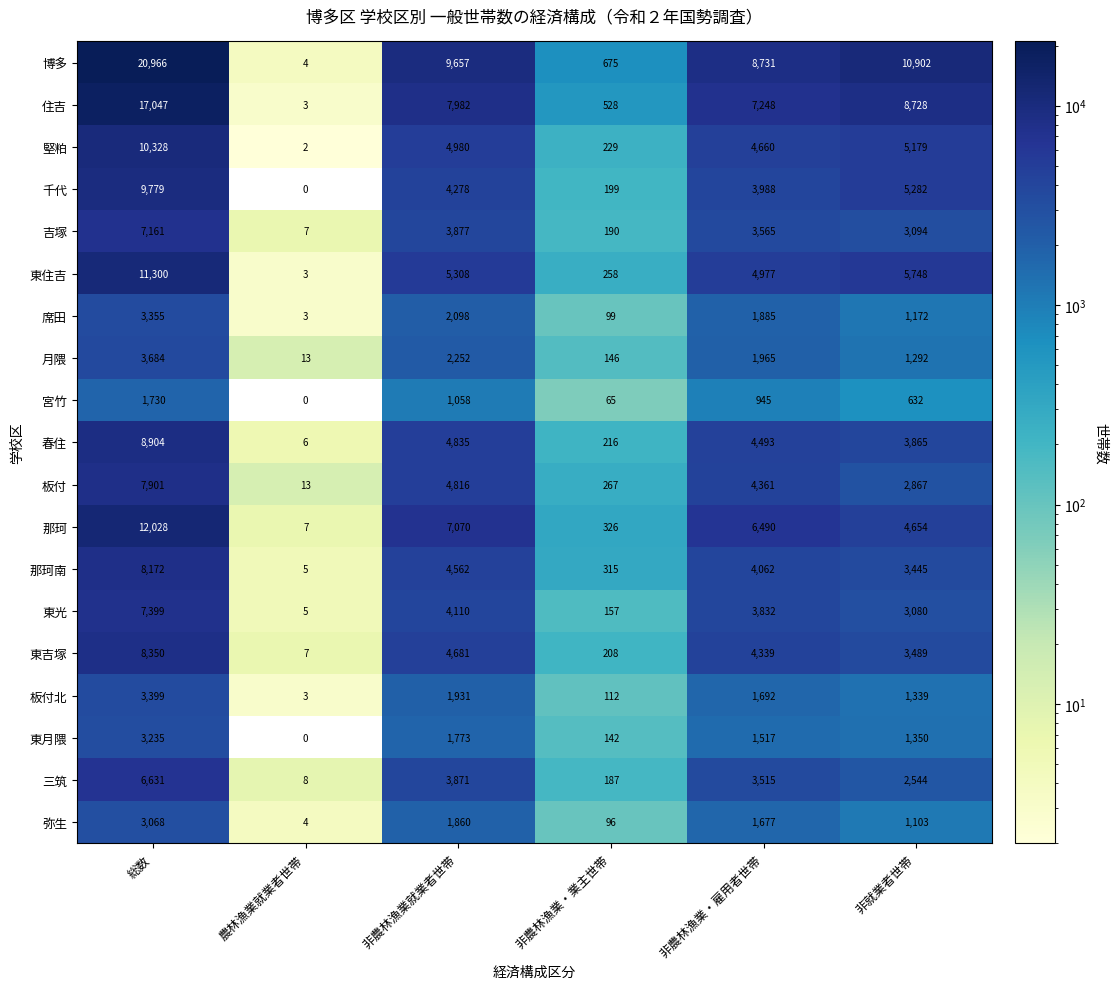

List the series in order of their peak value, highest first.

博多, 住吉, 那珂, 東住吉, 堅粕, 千代, 春住, 東吉塚, 那珂南, 板付, 東光, 吉塚, 三筑, 月隈, 板付北, 席田, 東月隈, 弥生, 宮竹